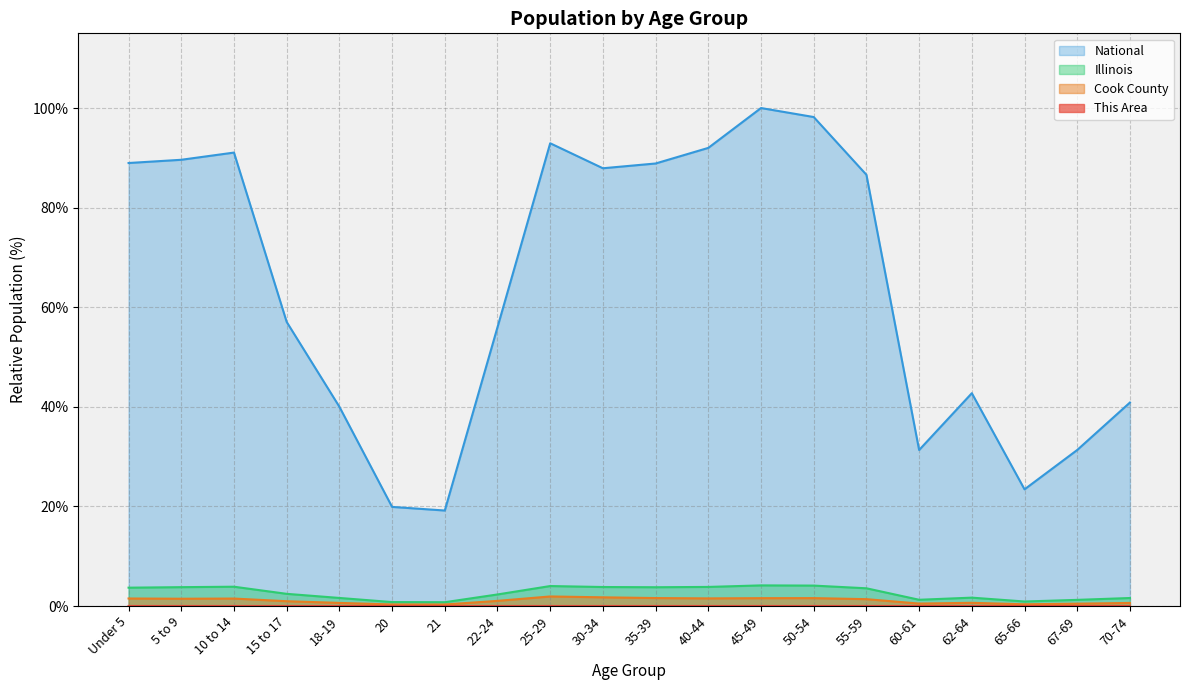

What is the maximum value shown in the chart?

100.0